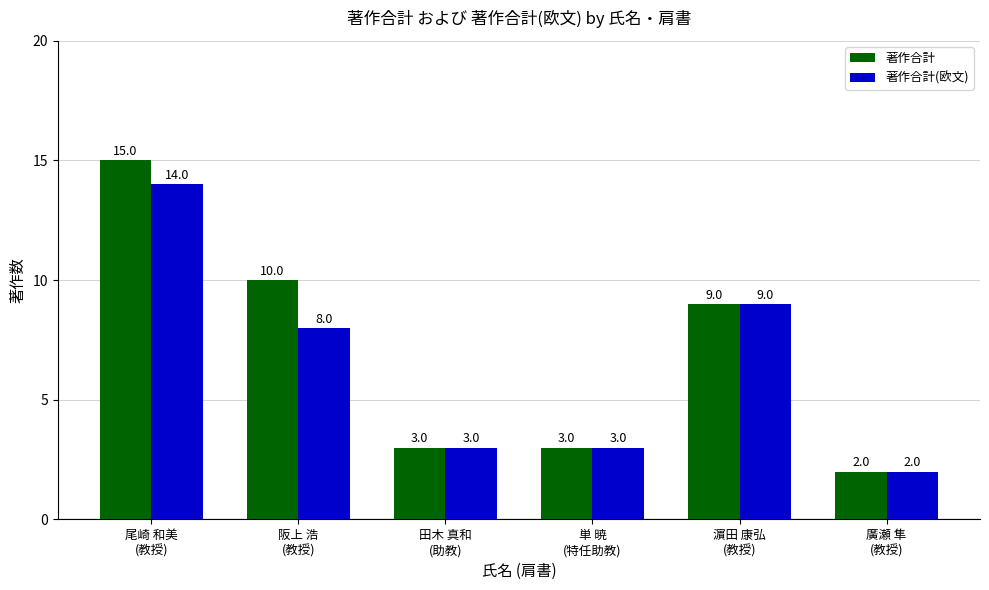

Which series changed the most between 阪上 浩
(教授) and 廣瀬 隼
(教授)?

著作合計